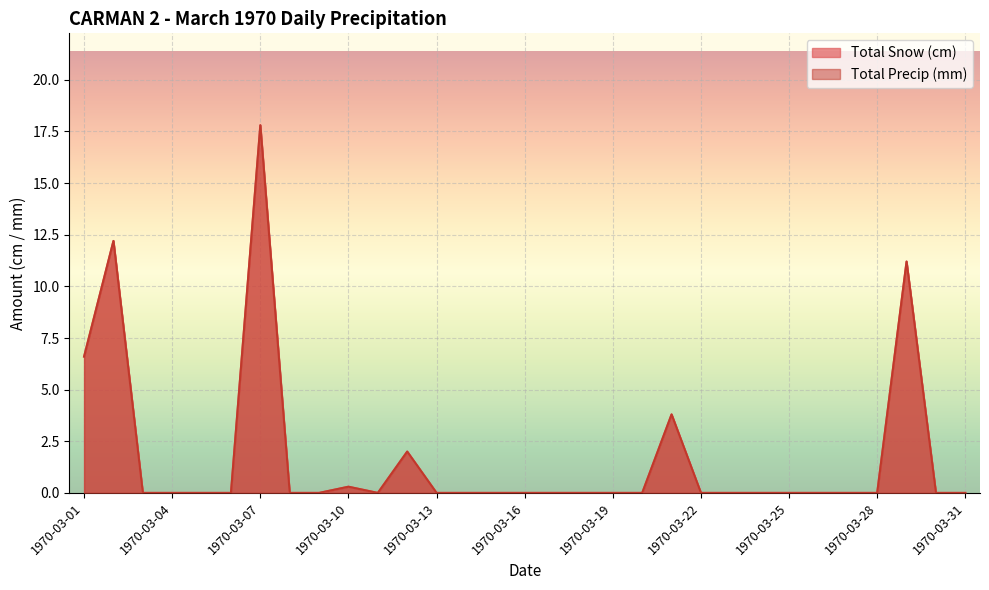

True or false: Total Precip (mm) and Total Snow (cm) cross at least once.

False